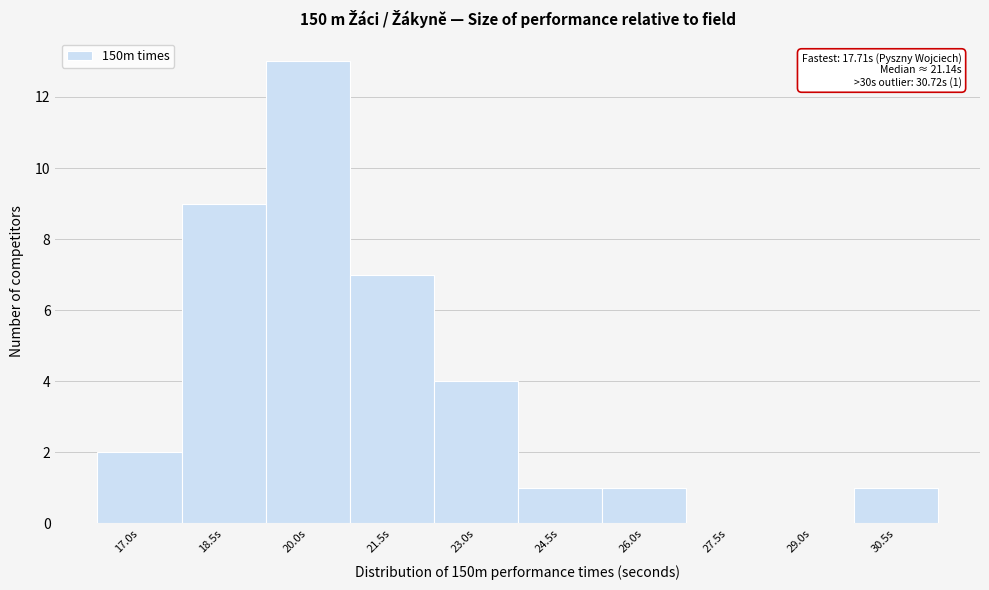

Reading right to left, what are all the values shown in this chart?

30.5s=1	29.0s=0	27.5s=0	26.0s=1	24.5s=1	23.0s=4	21.5s=7	20.0s=13	18.5s=9	17.0s=2